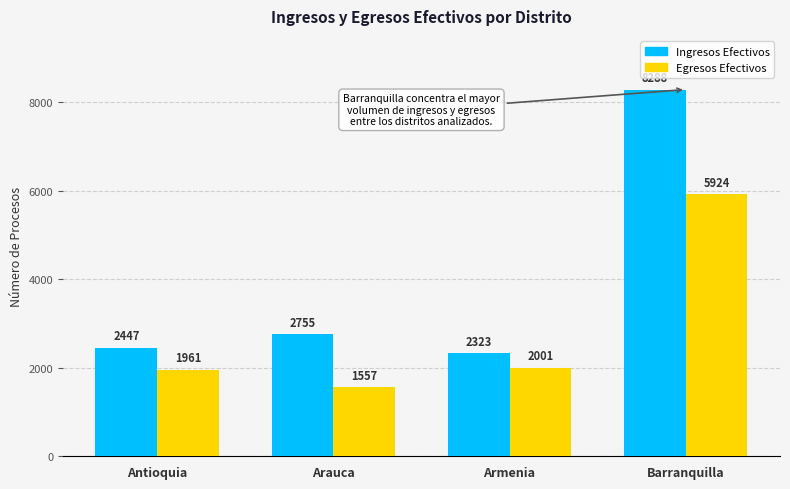

Which category has the lowest value in the Egresos Efectivos series?

Arauca